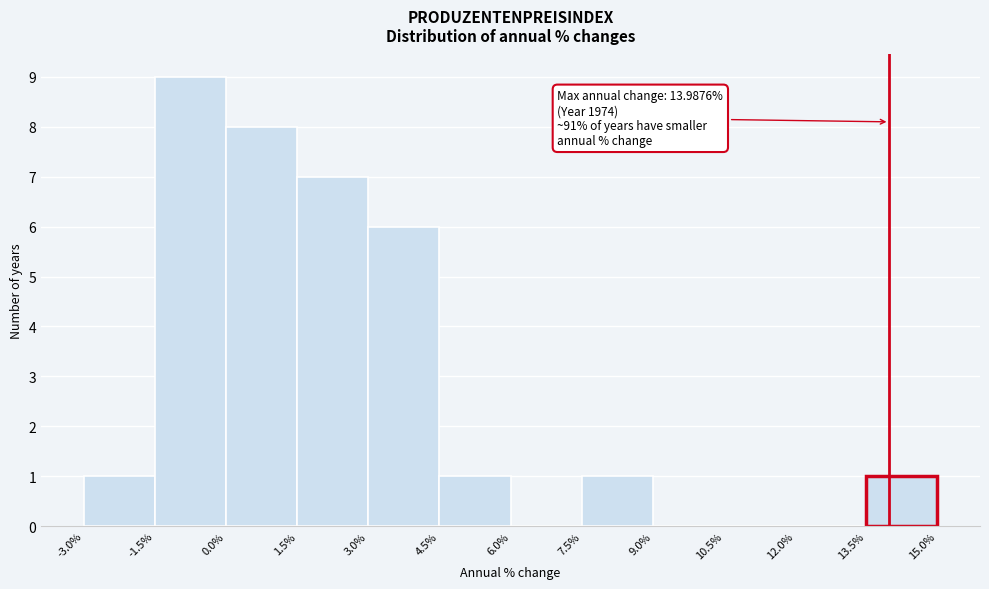

Over which range of the x-axis is the bar tallest?

-1.5% to 0.0%